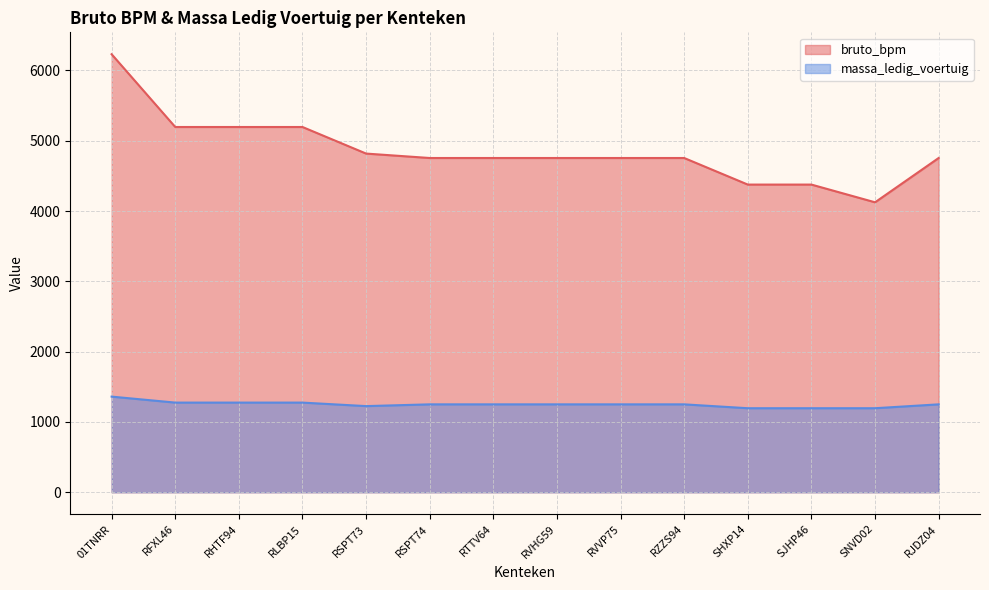

True or false: massa_ledig_voertuig has a value of 1691 at RSPT74.

False